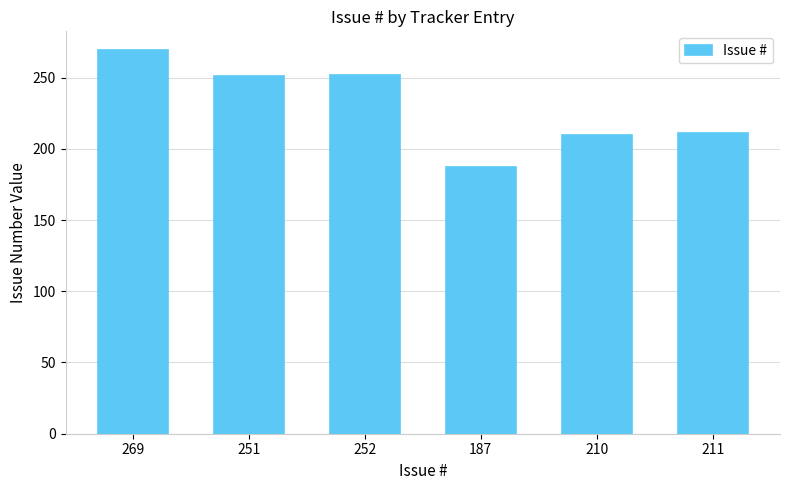

What is the change in value from 269 to 210?

-59